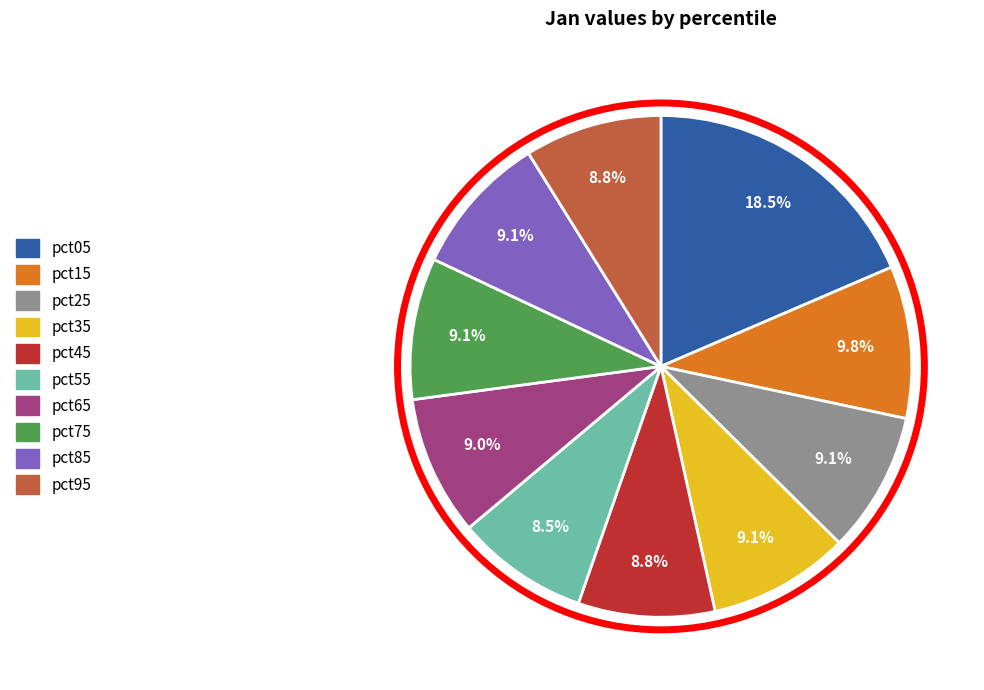

Does any single category account for the majority?

No